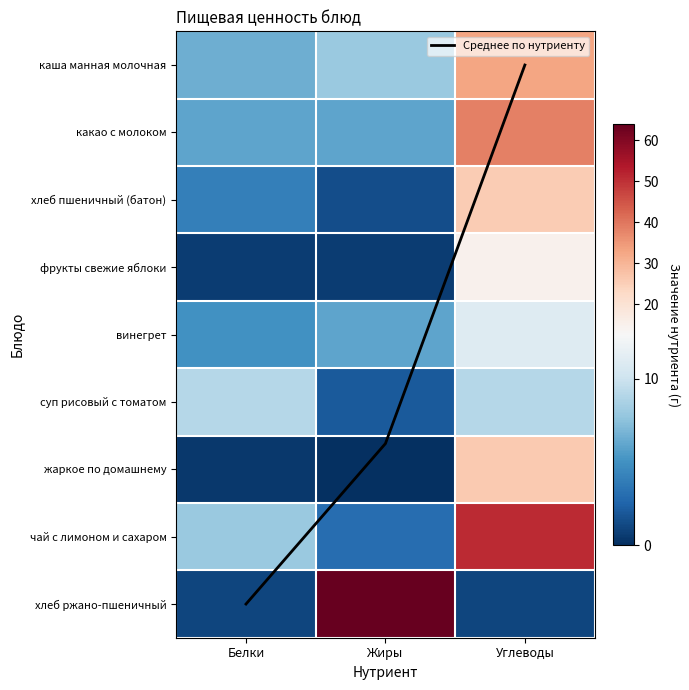

What is the minimum value for винегрет?

5.0